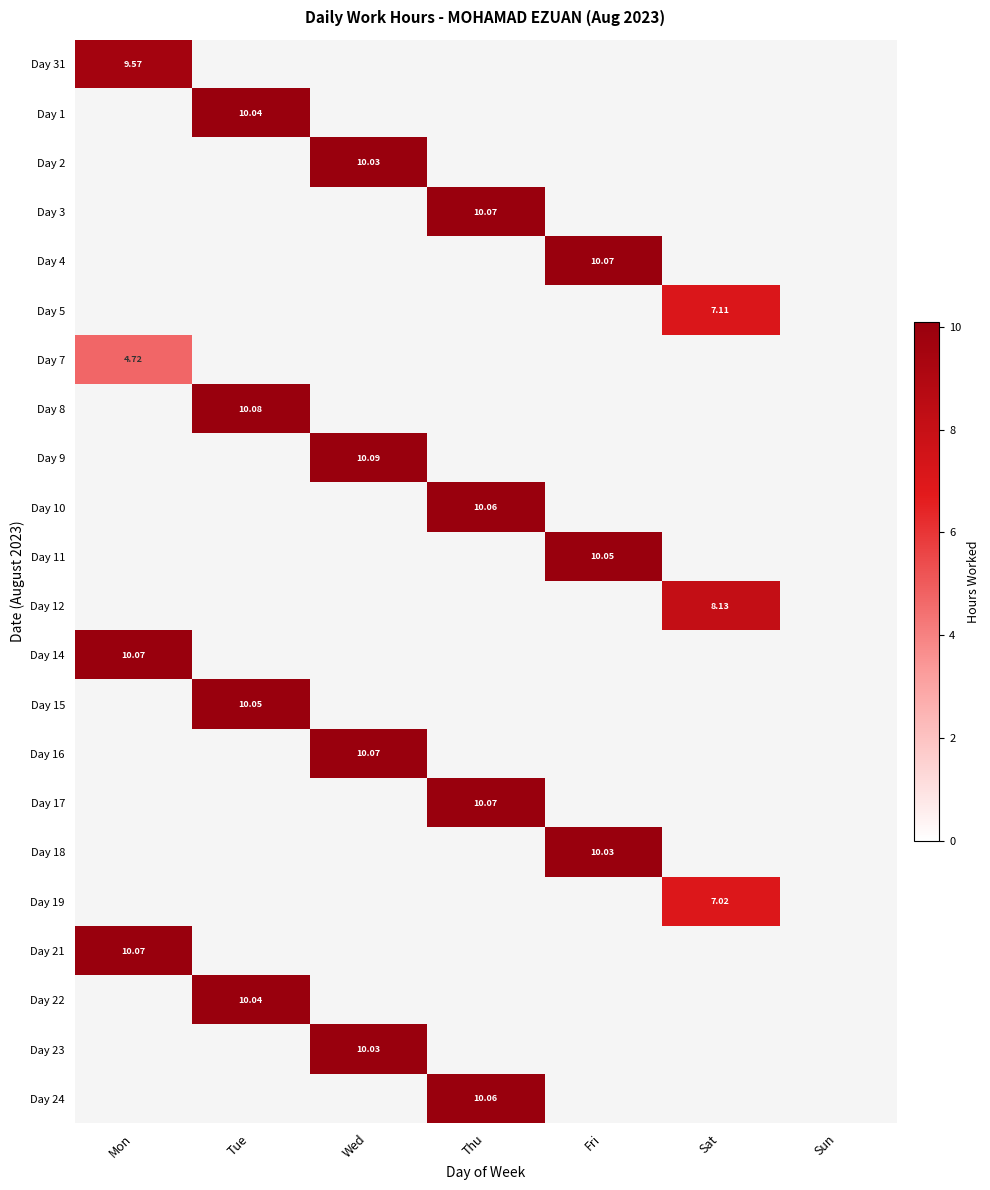

How many distinct data groups are displayed?

22